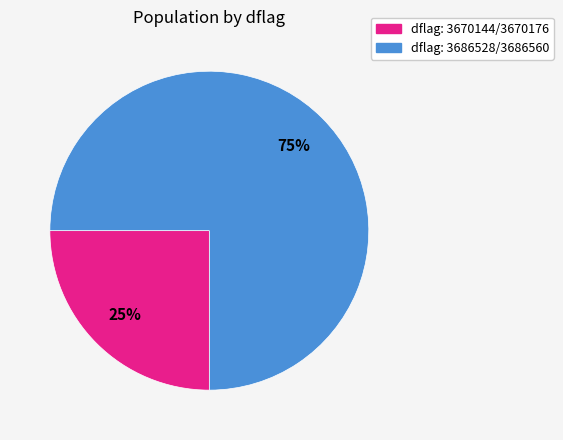

Does any single category account for the majority?

Yes